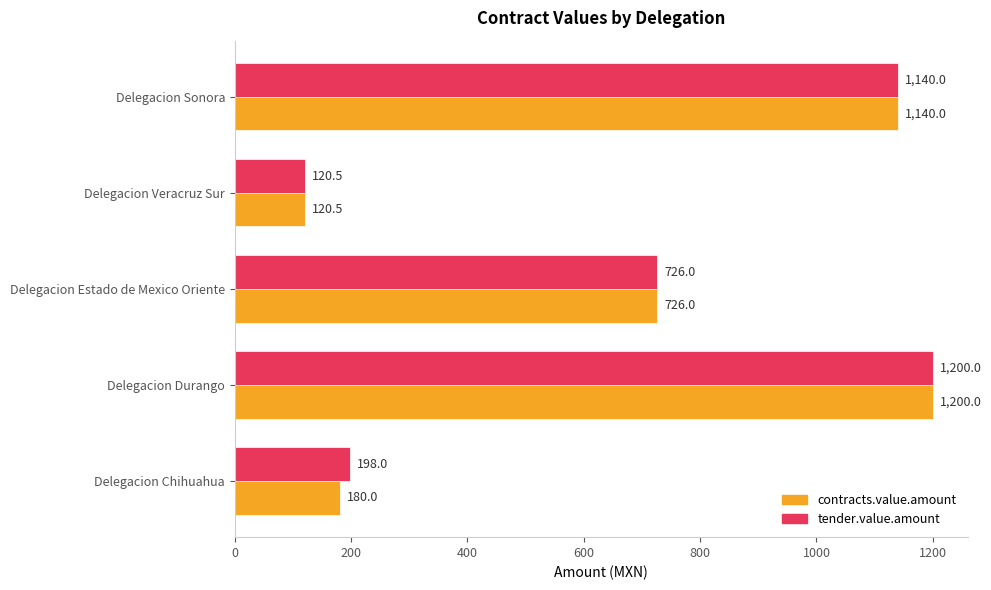

Rank the categories by tender.value.amount value from lowest to highest.

Delegacion Veracruz Sur, Delegacion Chihuahua, Delegacion Estado de Mexico Oriente, Delegacion Sonora, Delegacion Durango